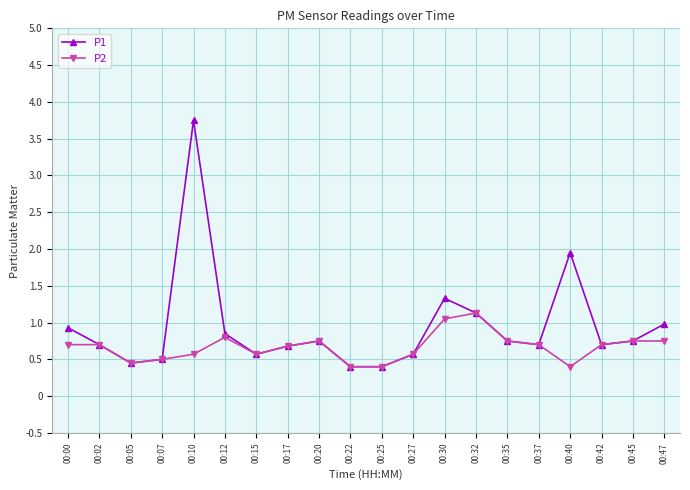

True or false: P1 has more than 0 interior local peaks.

True